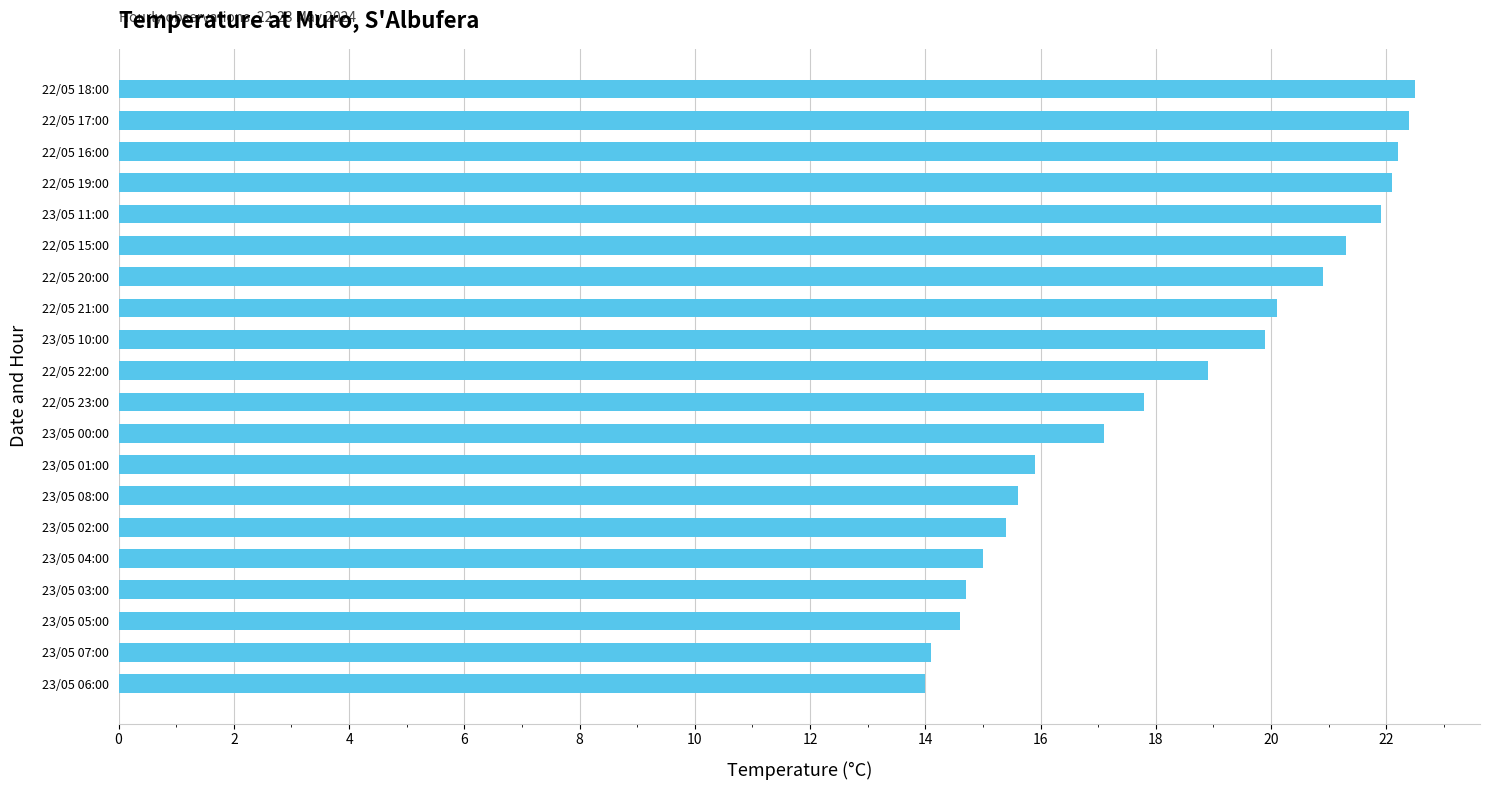

Reading top to bottom, extract all data points from this chart.

22.5	22.4	22.2	22.1	21.9	21.3	20.9	20.1	19.9	18.9	17.8	17.1	15.9	15.6	15.4	15.0	14.7	14.6	14.1	14.0